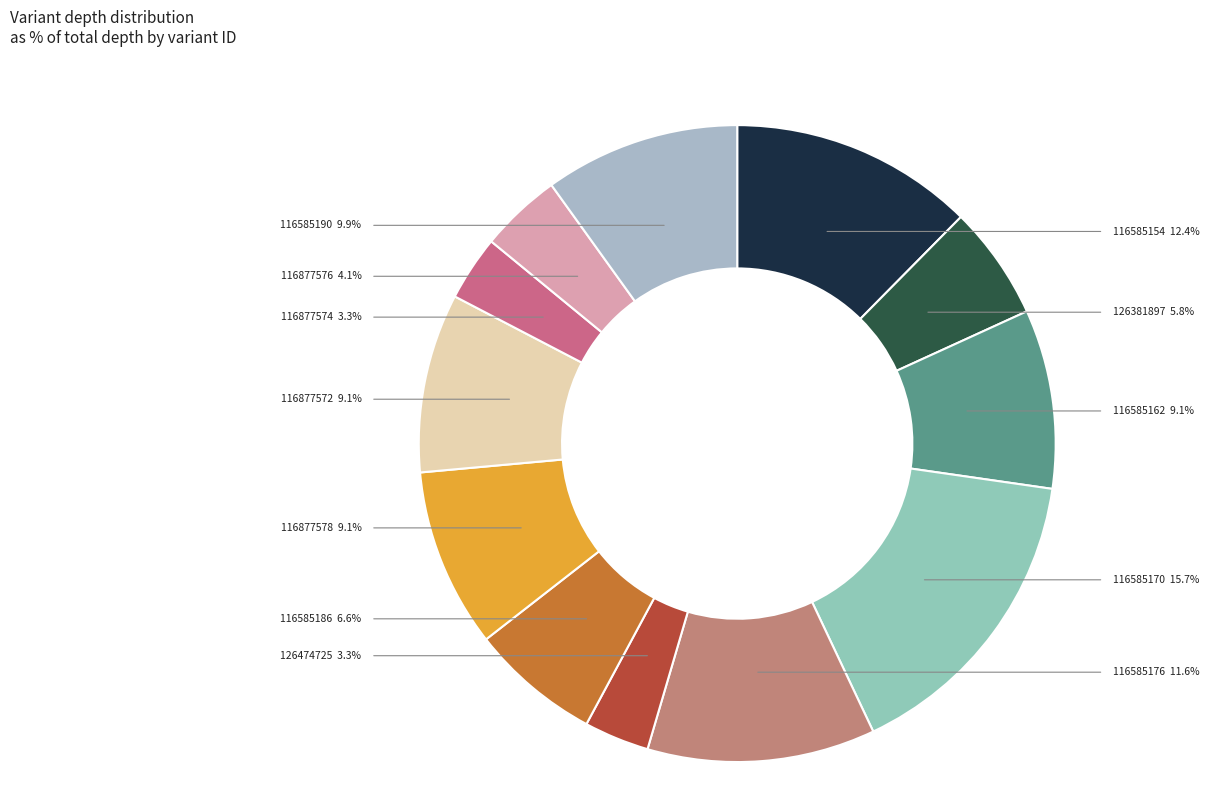

Rank the categories by value from lowest to highest.

126474725, 116877574, 116877576, 126381897, 116585186, 116585162, 116877578, 116877572, 116585190, 116585176, 116585154, 116585170